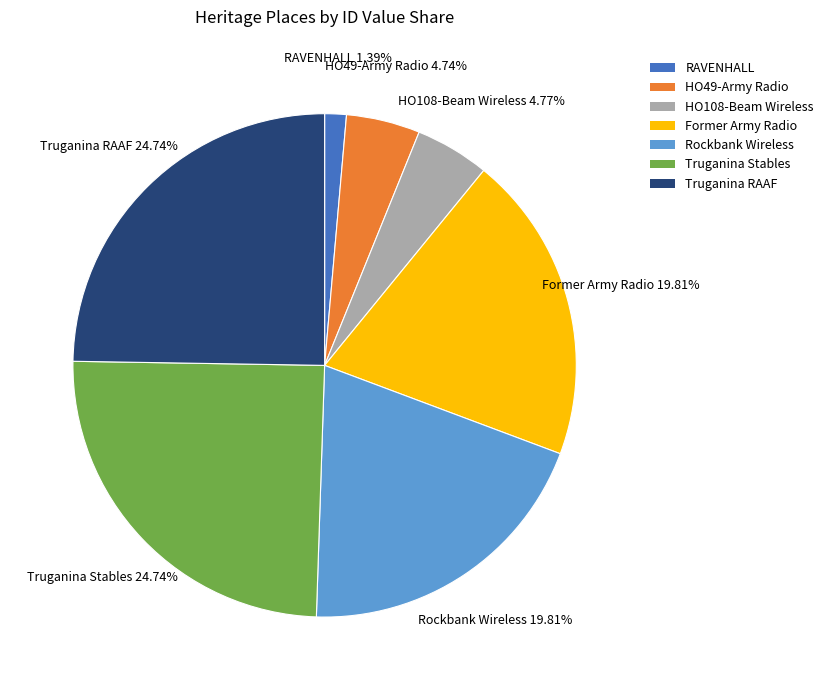

Between Truganina Stables and Former Army Radio, which is larger?

Truganina Stables